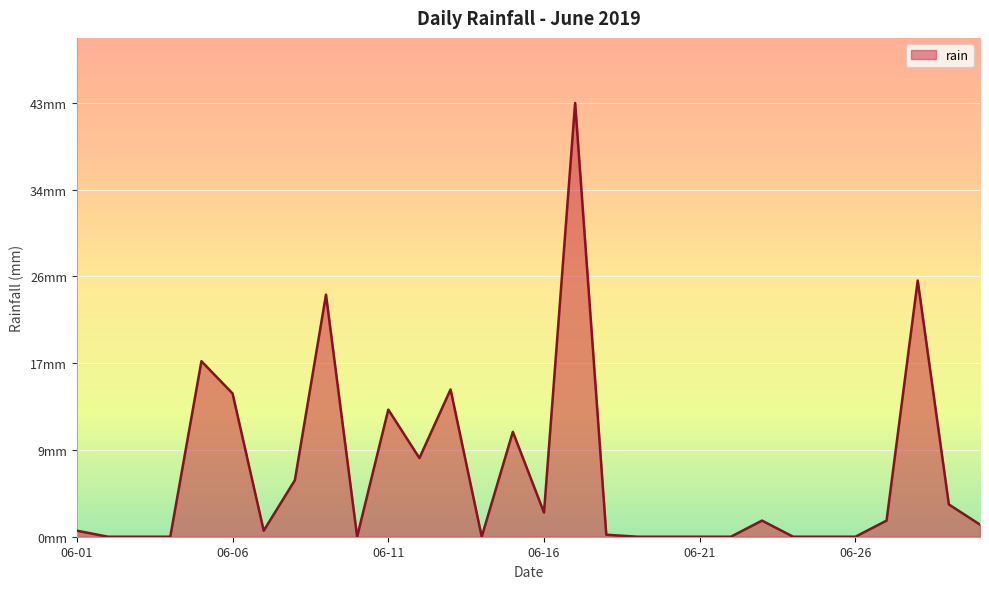

At which category does the data reach its first local peak?

2019-06-05